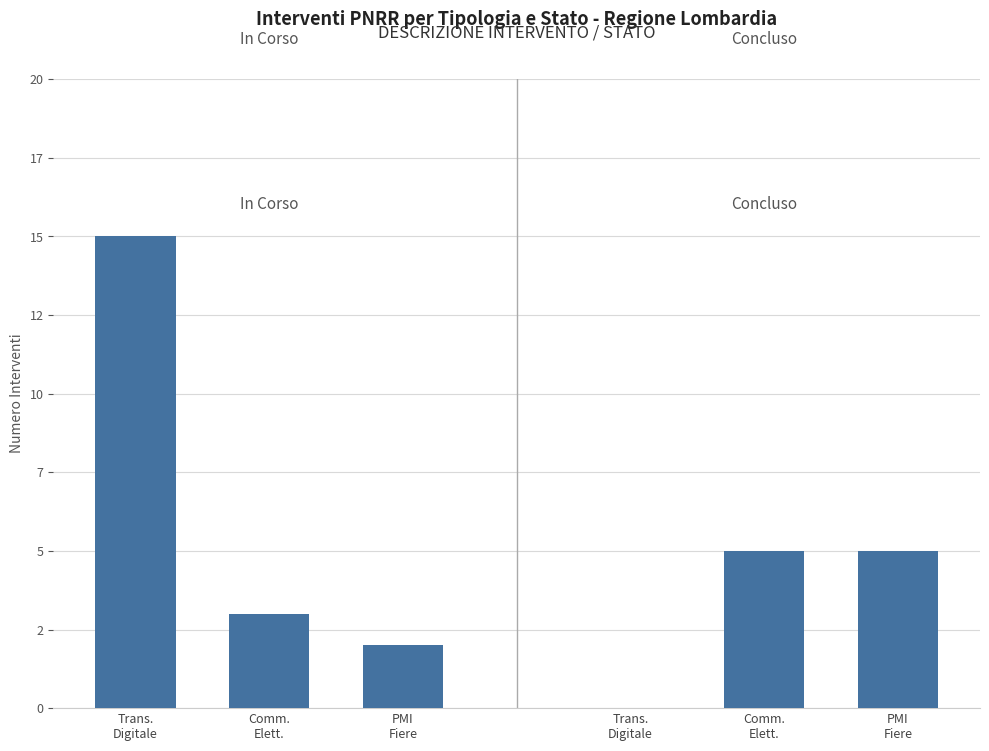

At PMI
Fiere, list the series in order from largest to smallest.

Concluso, In Corso